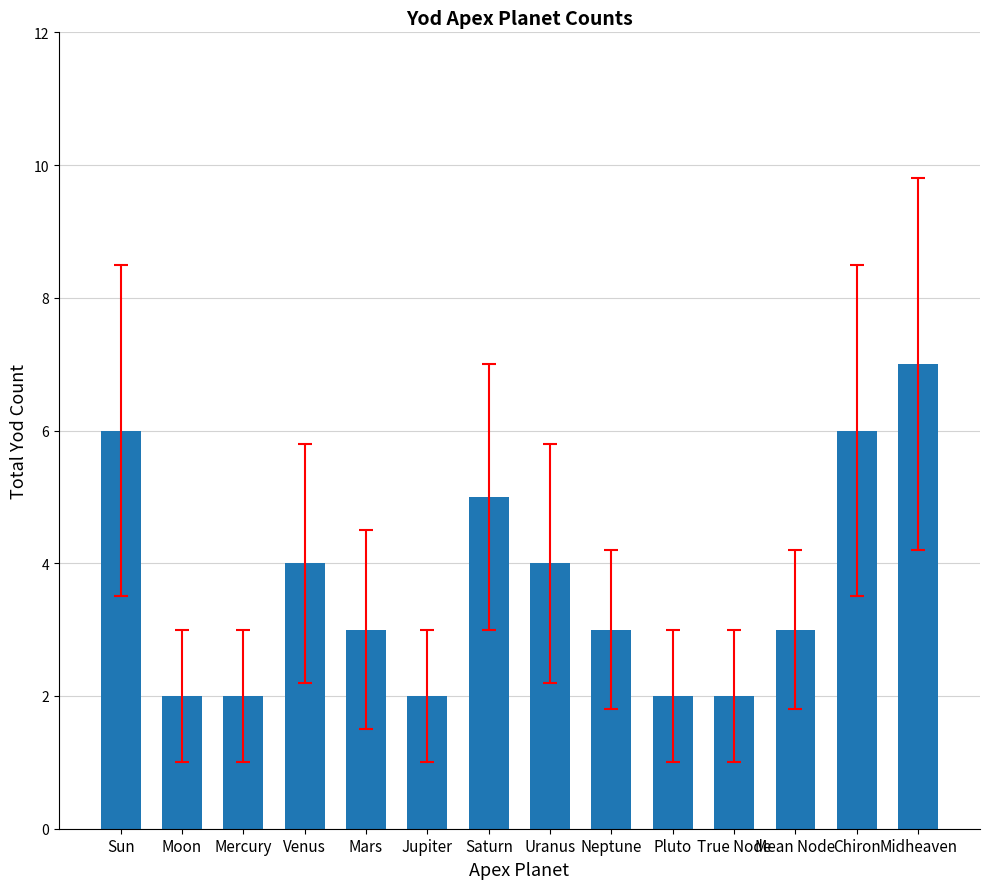

Reading left to right, what are all the values shown in this chart?

6	2	2	4	3	2	5	4	3	2	2	3	6	7